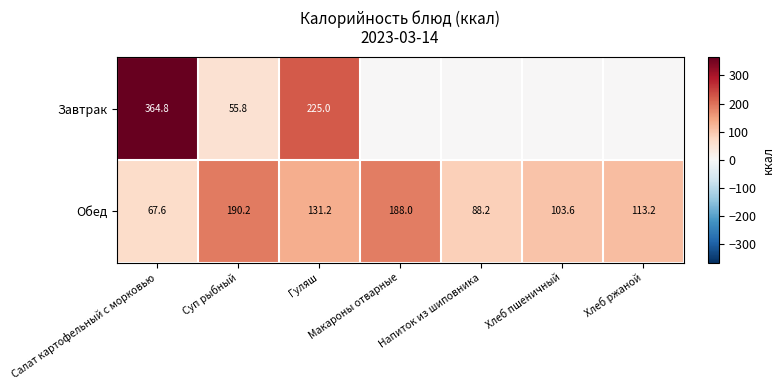

The Обед series shows 88.2 at Напиток из шиповника. True or false?

True